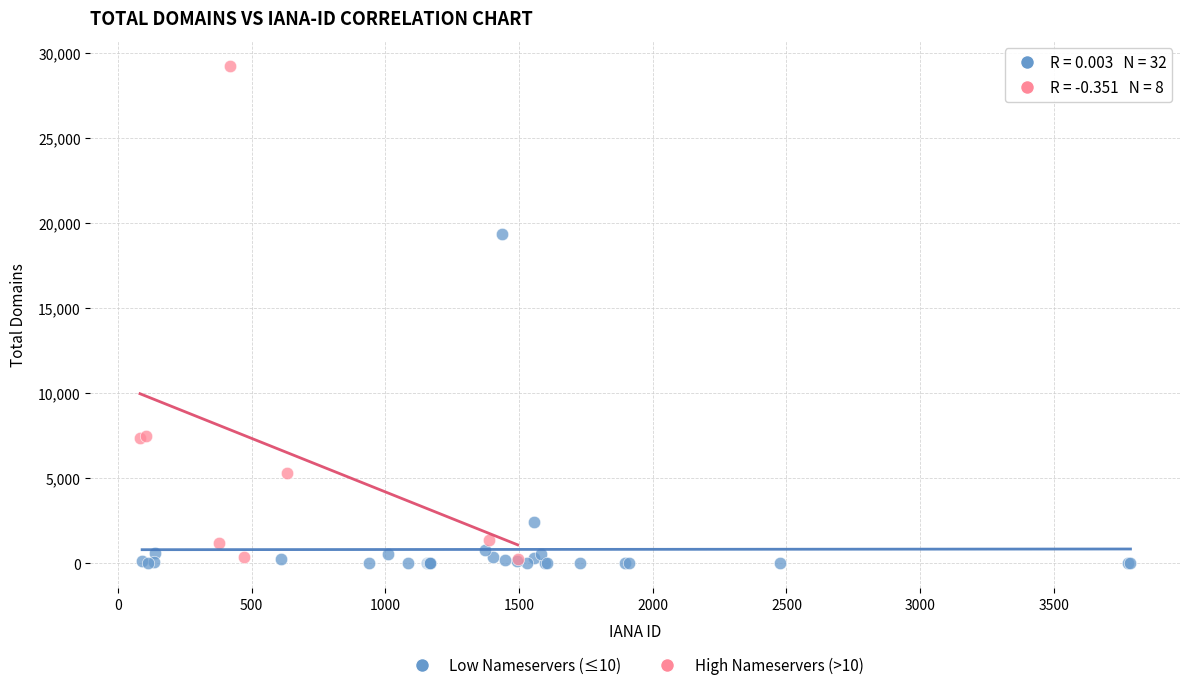

Which series has the widest spread of Y values?

High Nameservers (>10)